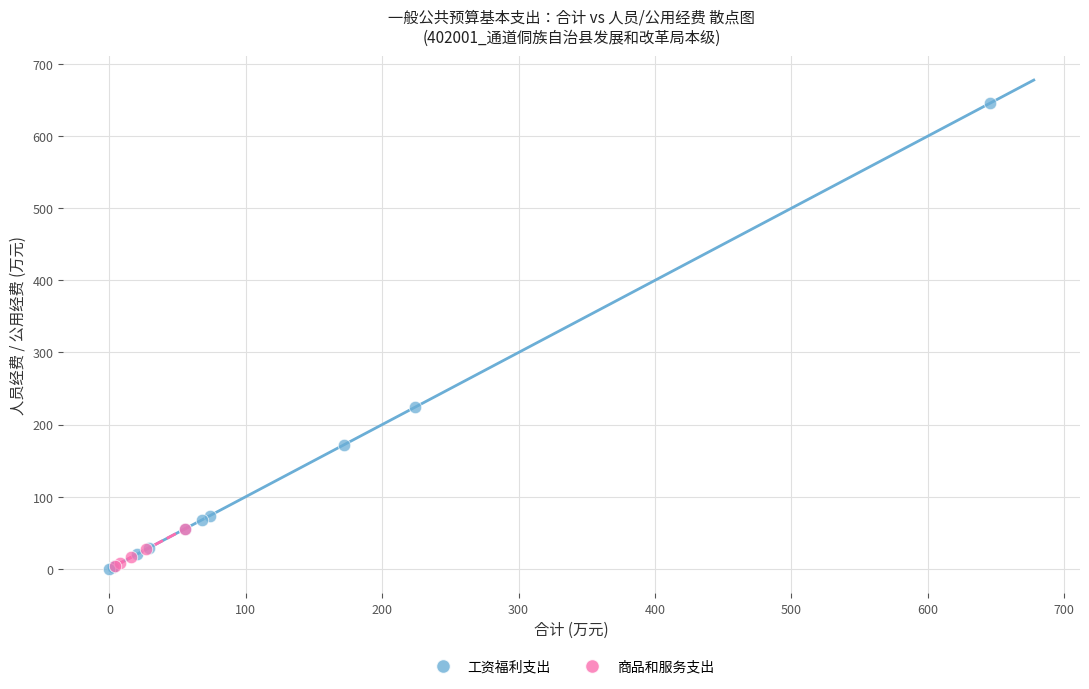

Which series contains the highest Y value?

工资福利支出